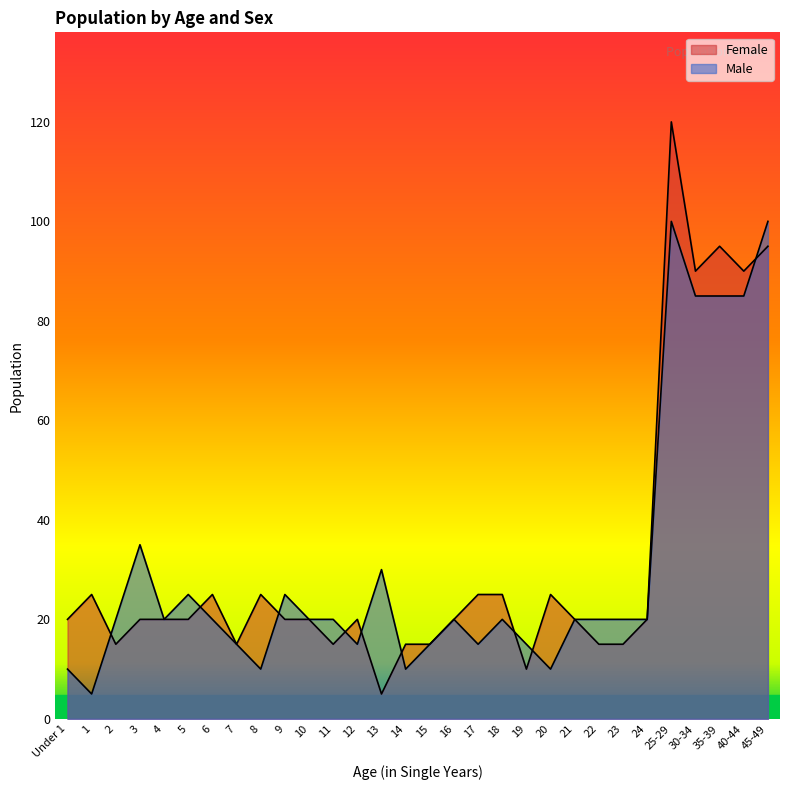

What is the label of the 25th point from the left?

24